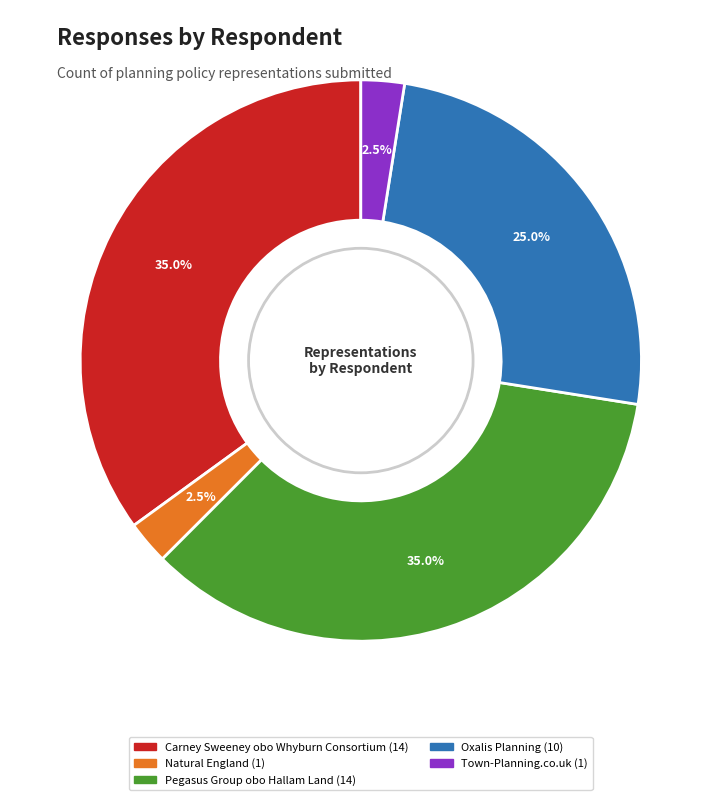

Do Town-Planning.co.uk and Carney Sweeney obo Whyburn Consortium together represent more than half of the pie?

No